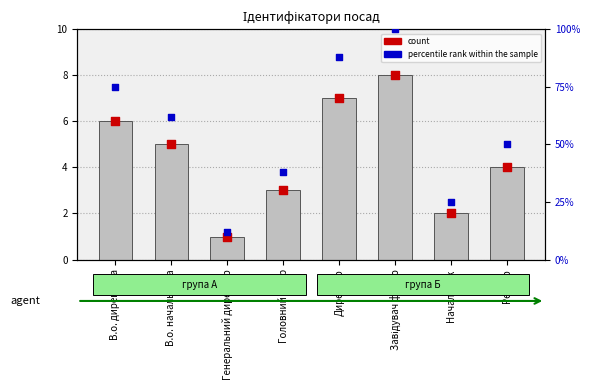

At which category is the sum across all series the highest?

Завідувач філією